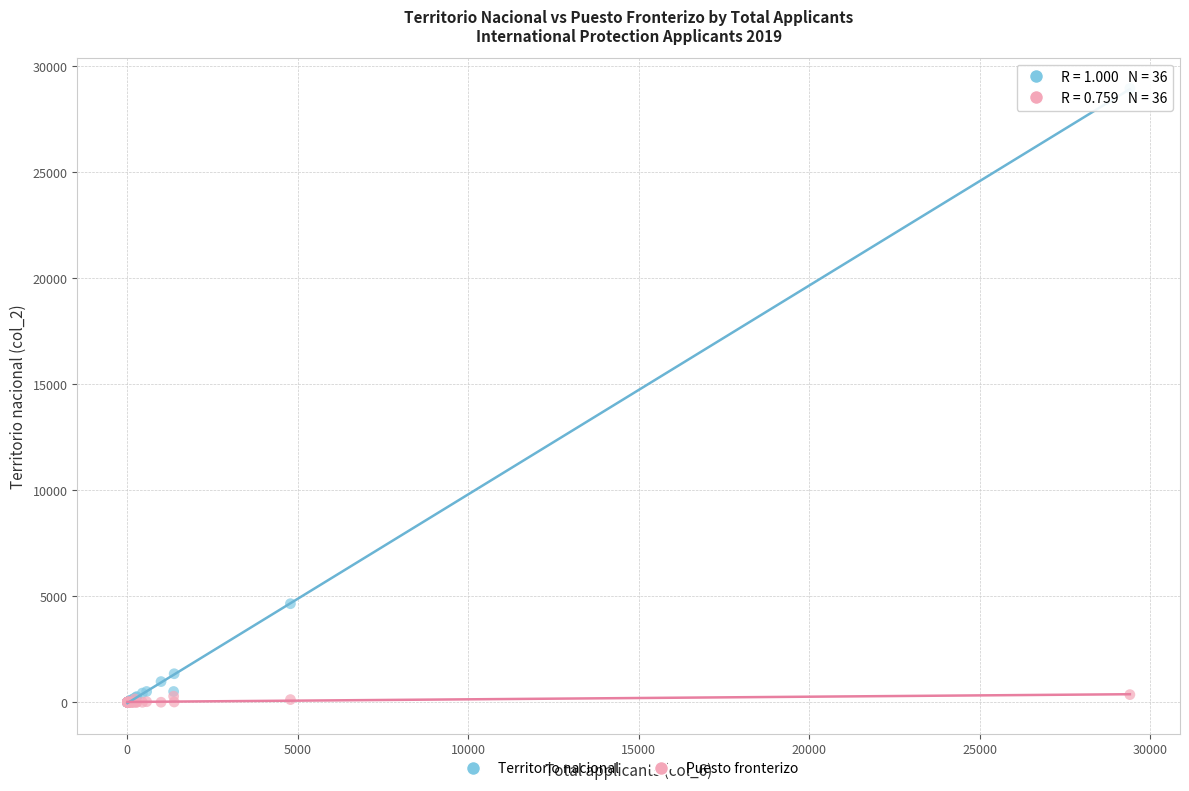

Which series has the largest Y range (max minus min)?

Territorio nacional